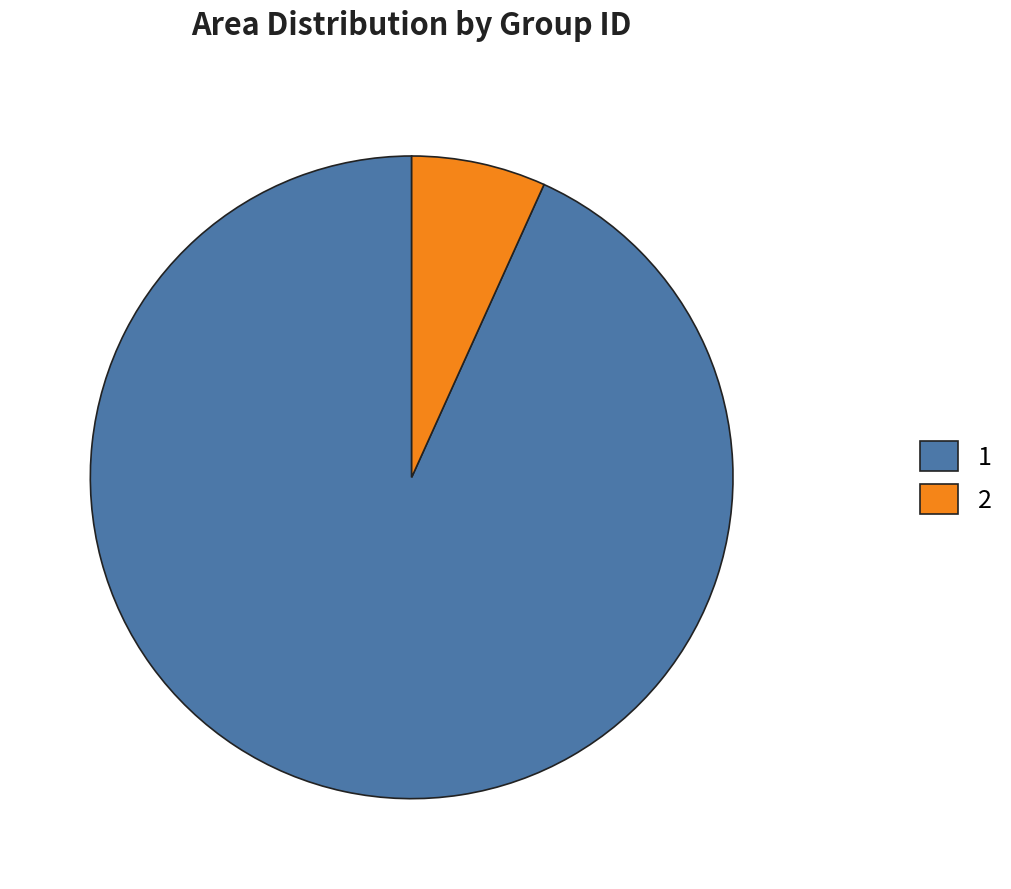

Combined, do 1 and 2 account for over 50%?

Yes